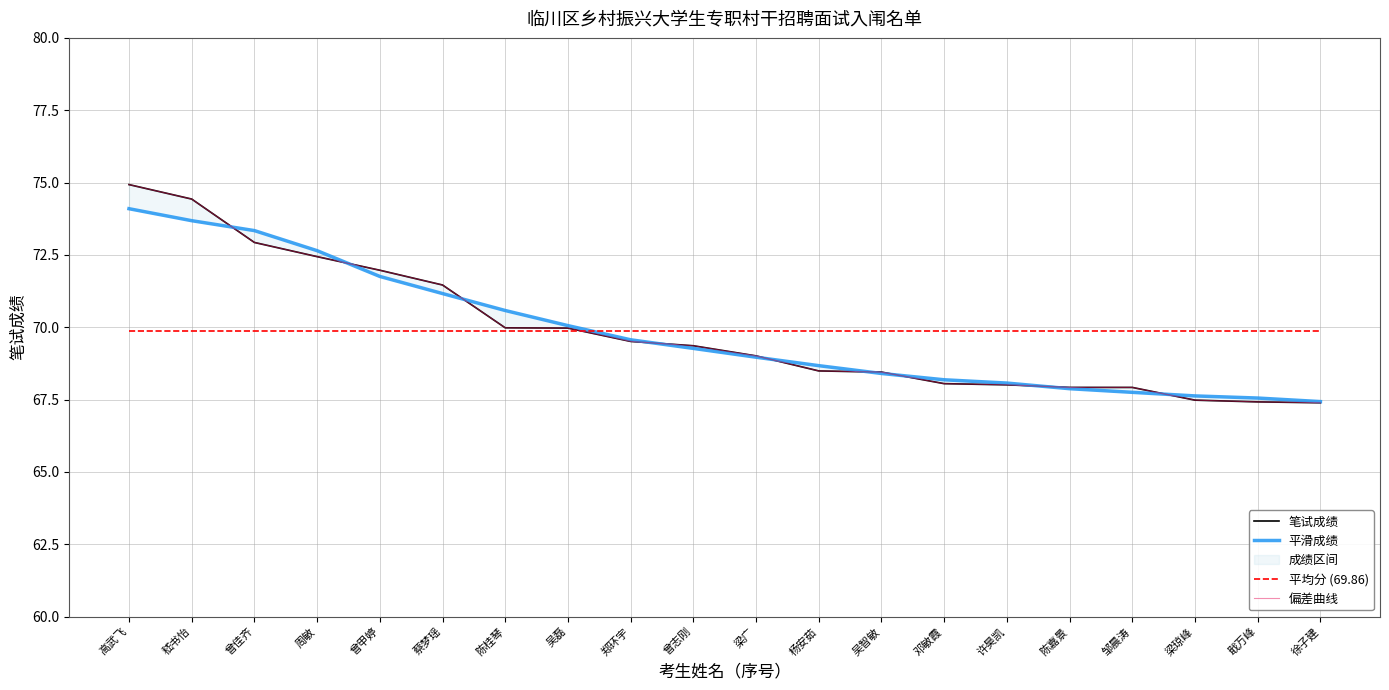

Count the number of categories in the chart.

20